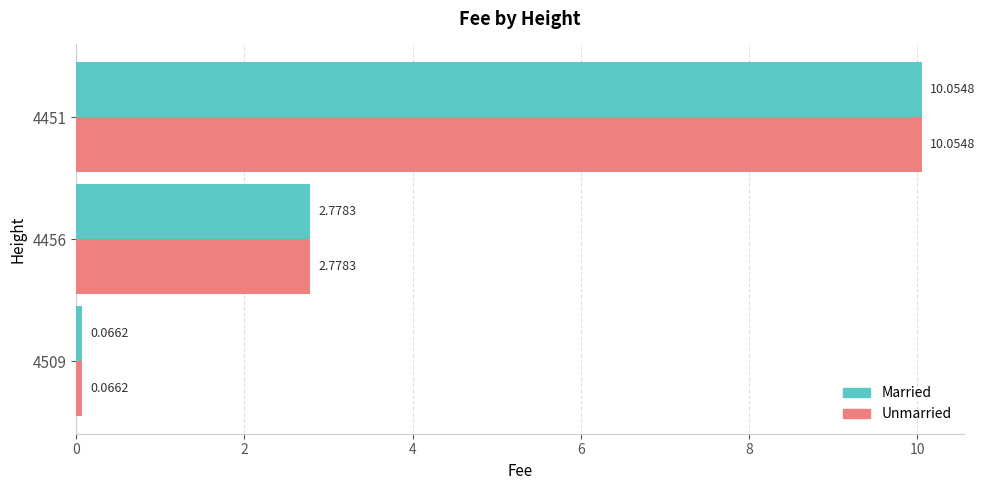

At which category is the sum across all series the highest?

4451